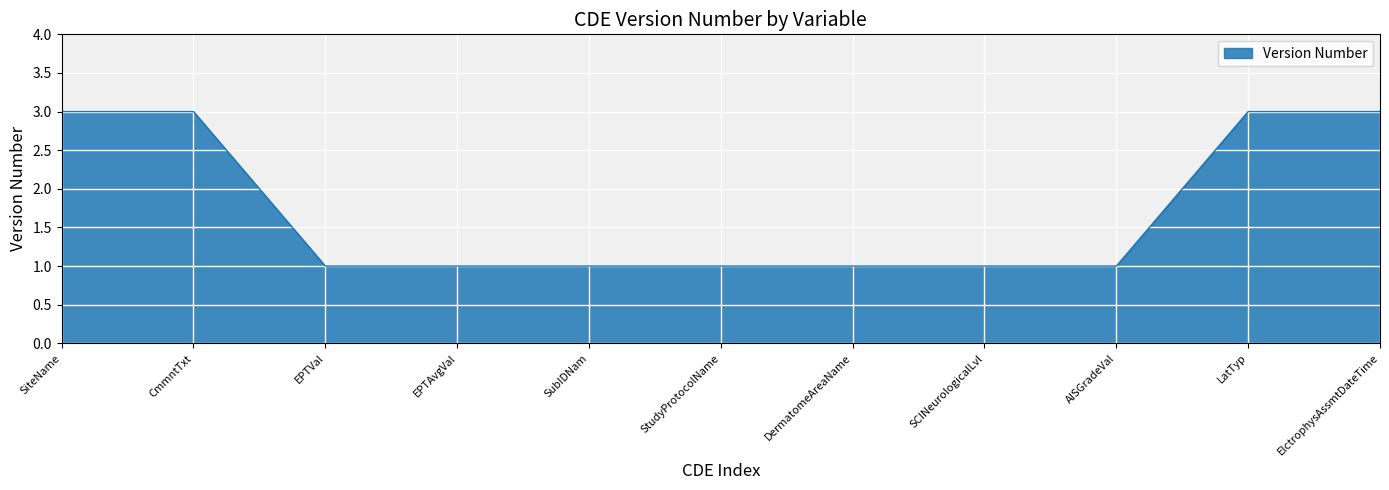

What is the sum of all values?

19